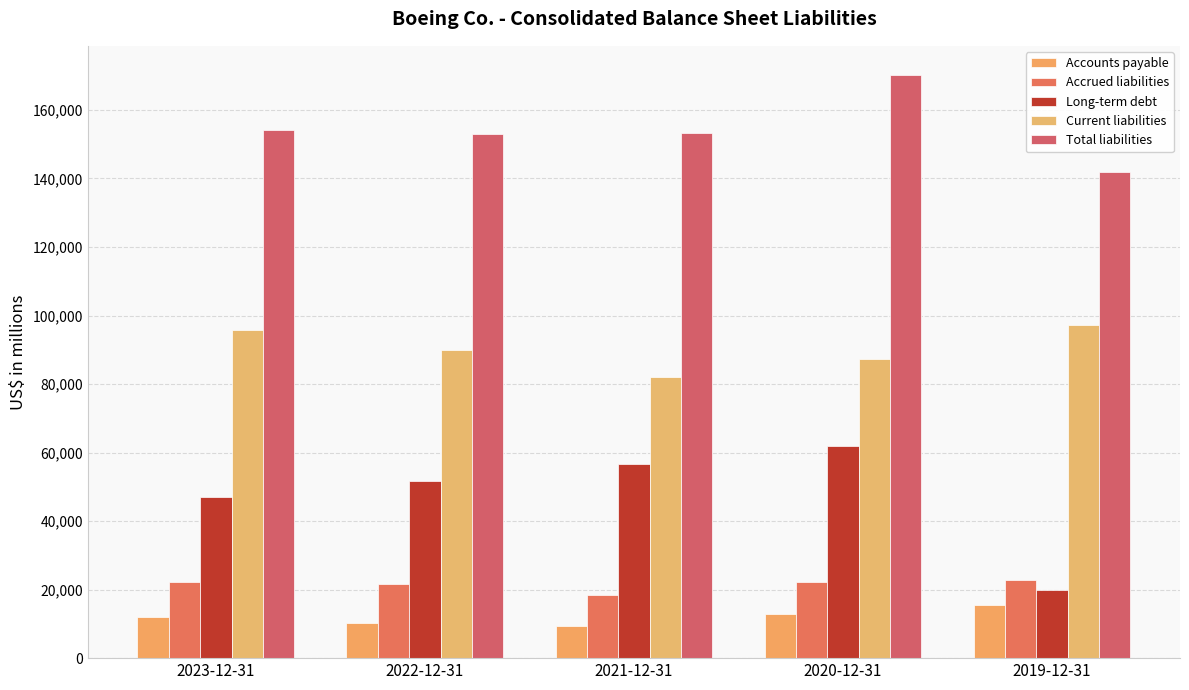

What is the sum of all Accounts payable values?

59906